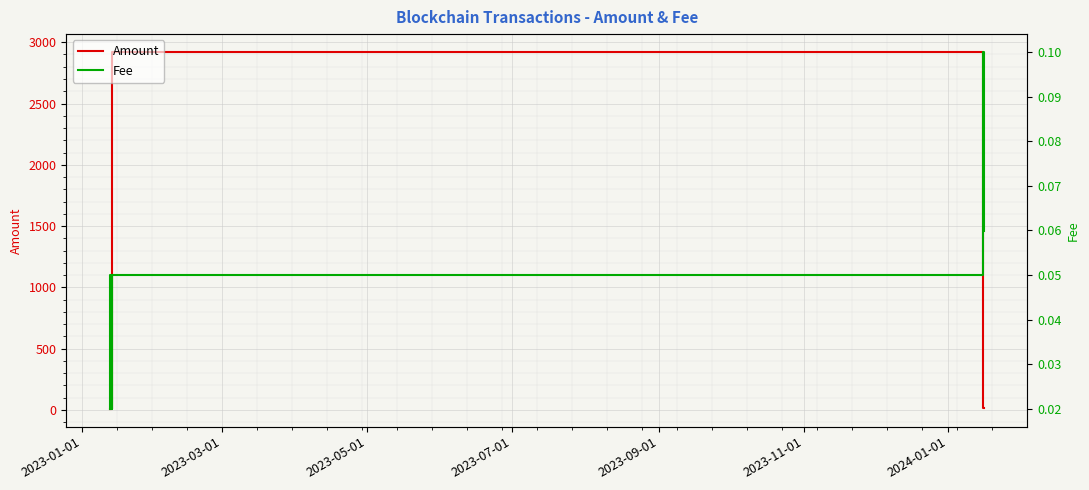

What is the difference between the second highest and second lowest values in the Amount series?

2910.6